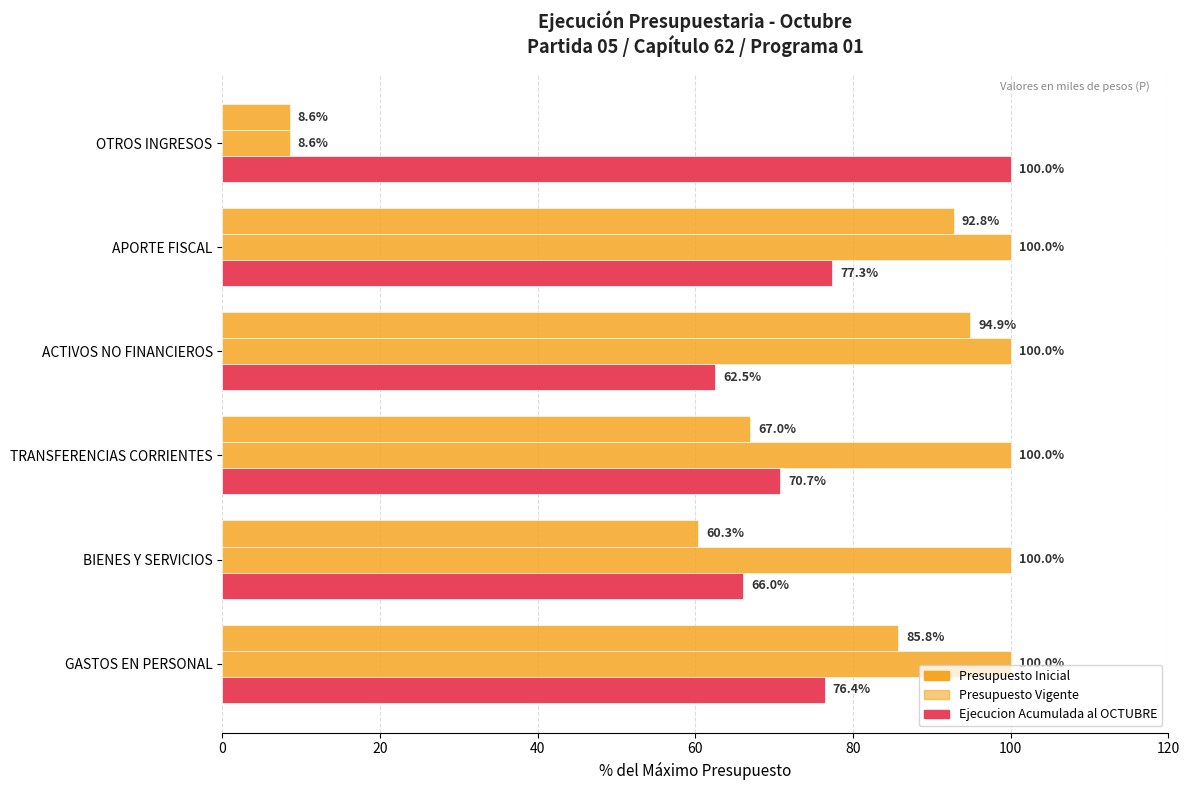

How many series are shown in this chart?

3